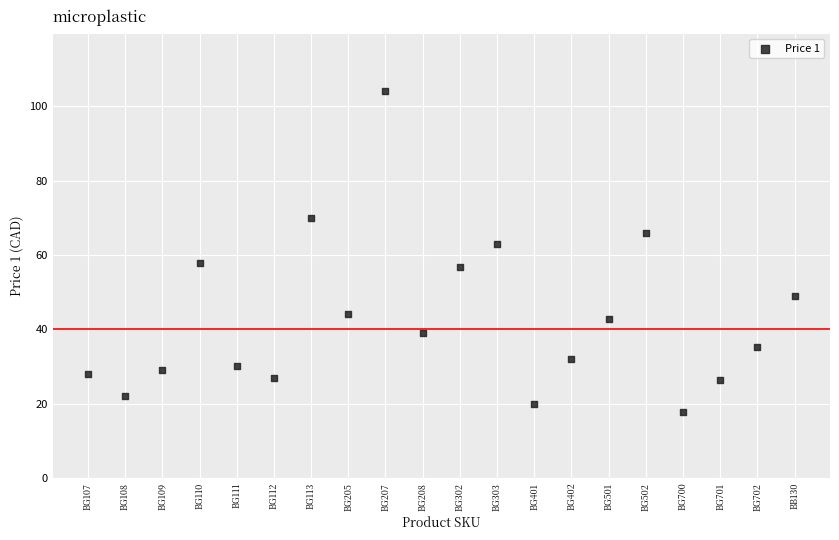

Count the number of points in this scatter plot.

20